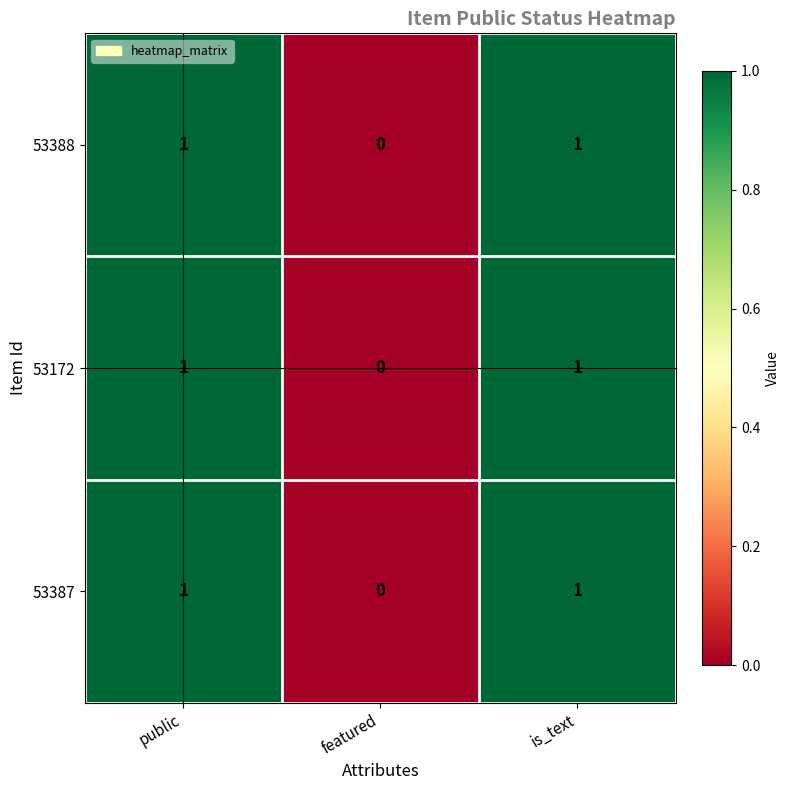

Where is 53172 nearest to the value 0?

featured